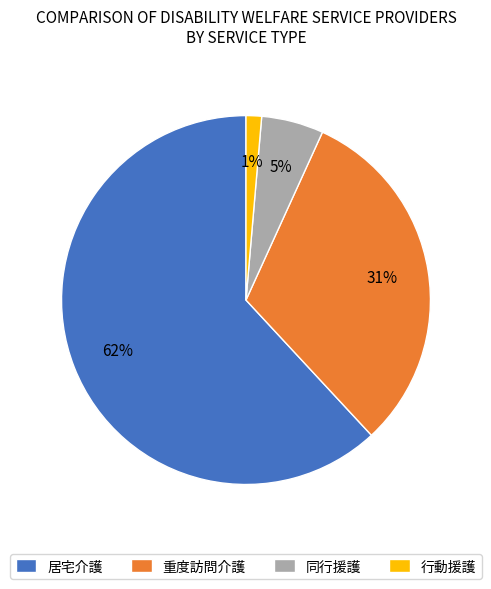

Rank the categories by value from lowest to highest.

行動援護, 同行援護, 重度訪問介護, 居宅介護